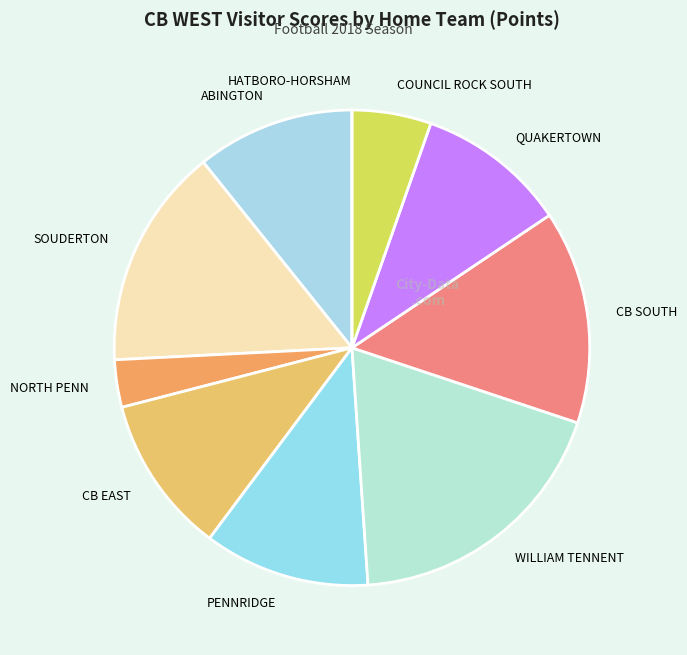

Is the sum of WILLIAM TENNENT and PENNRIDGE greater than half?

No